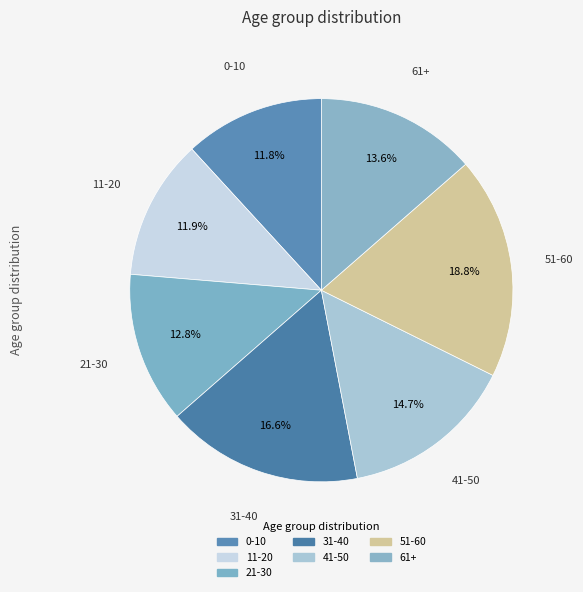

How many slices are in this pie chart?

7